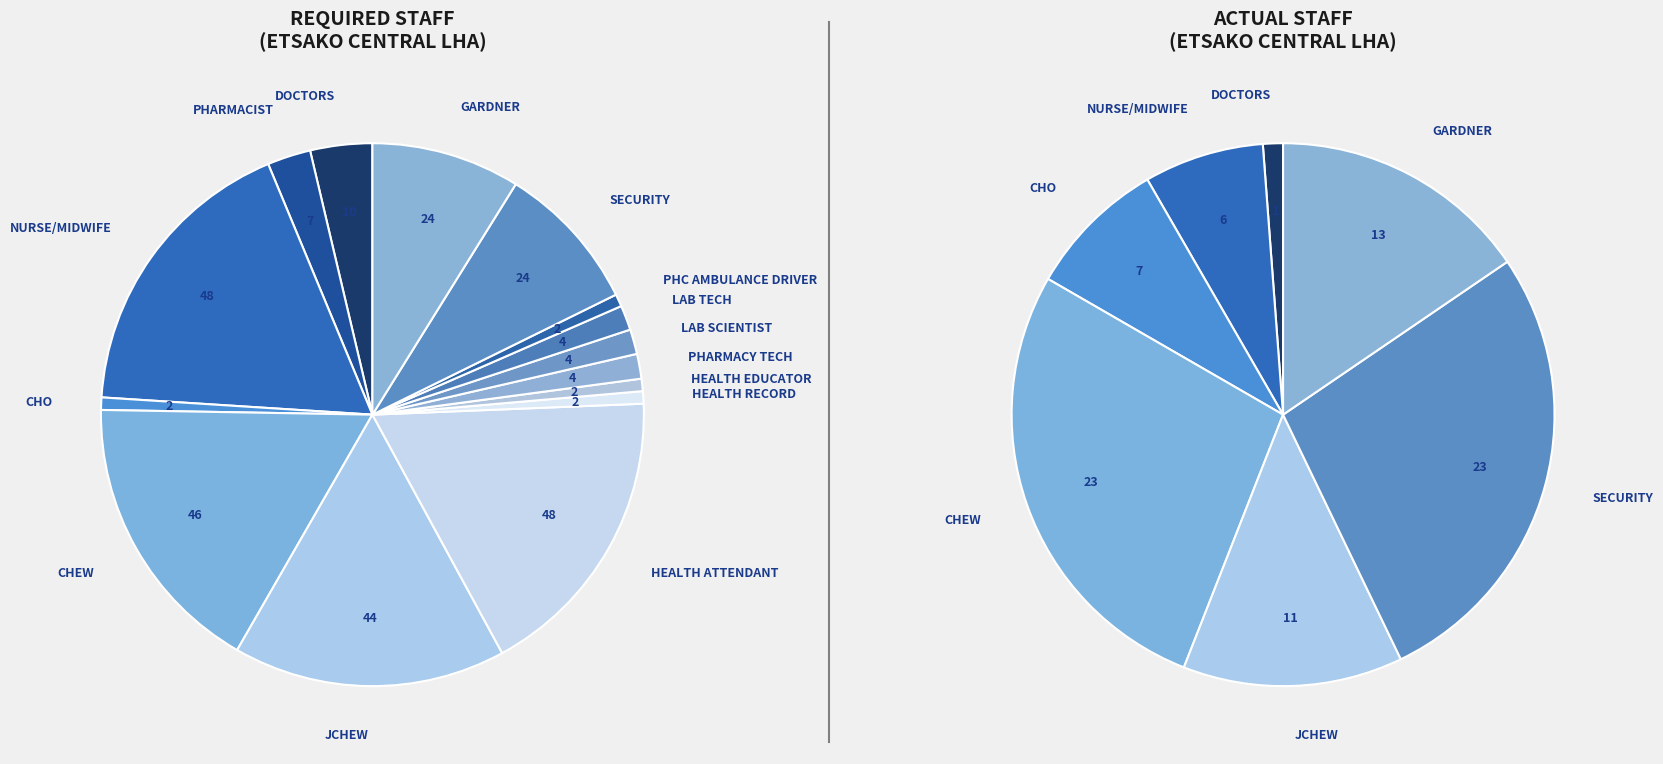

How many segments does this pie chart have?

15